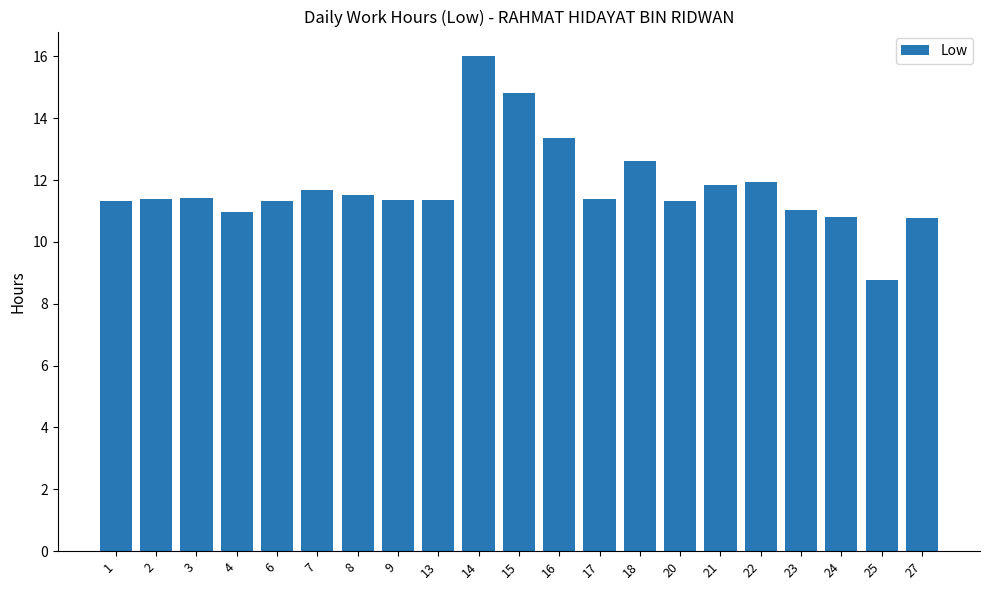

Which label corresponds to the largest value in the chart?

14